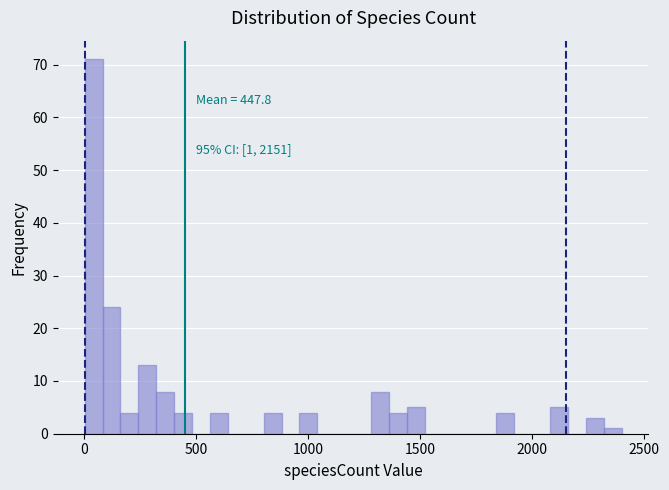

Around what value on the x-axis is the tallest bar? Give the approximate position of its centre, as read against the axis.

50